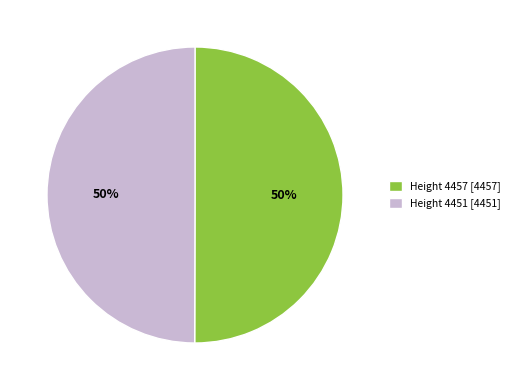

To the nearest percent, what is the average slice percentage?

50%